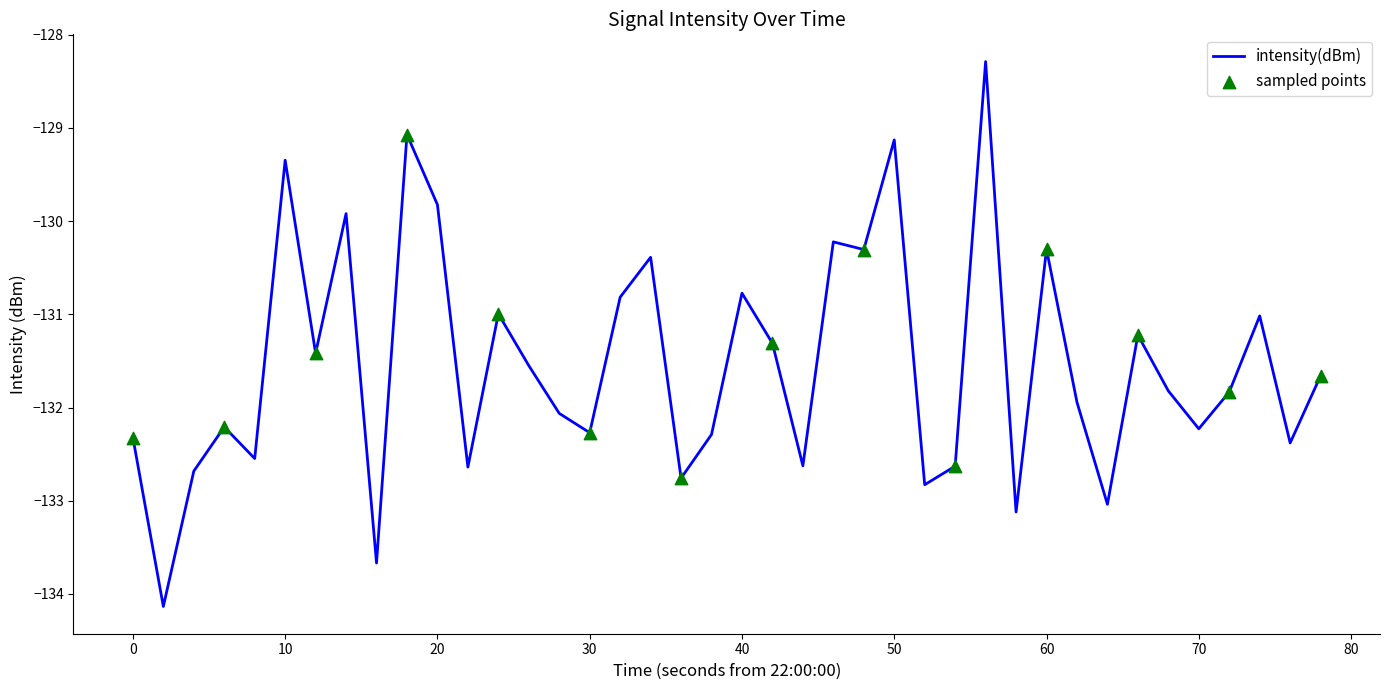

What is the greatest value displayed?

-128.3